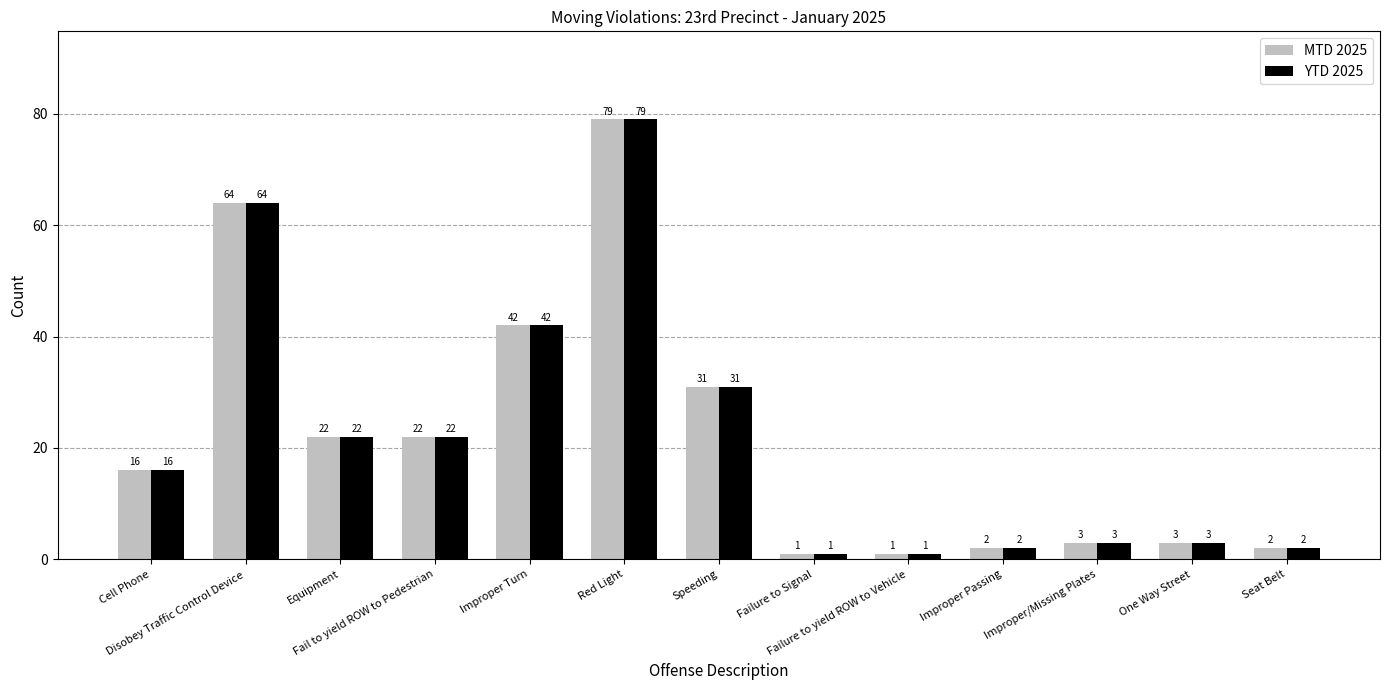

The value of YTD 2025 at Failure to Signal is 1. True or false?

True